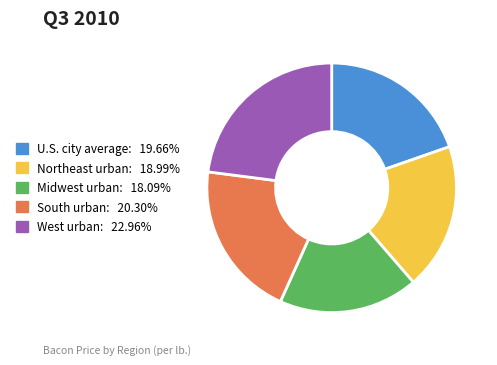

Count the number of slices in the pie.

5